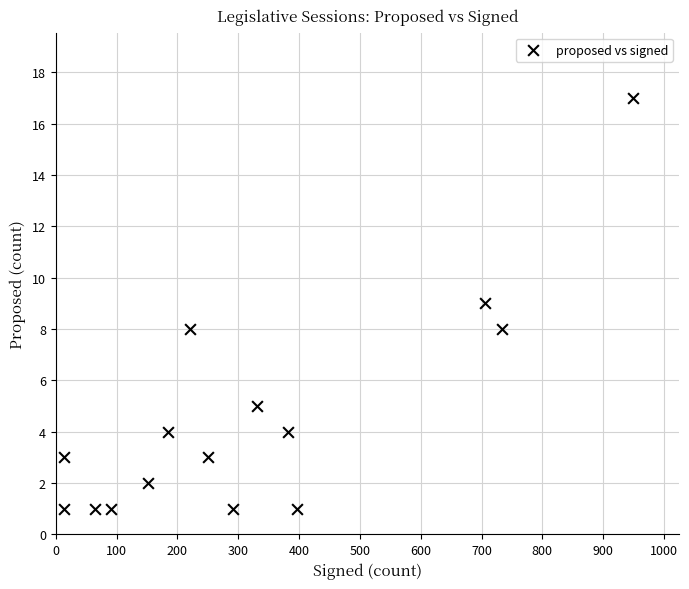

What is the range of Y values (max minus min)?

16